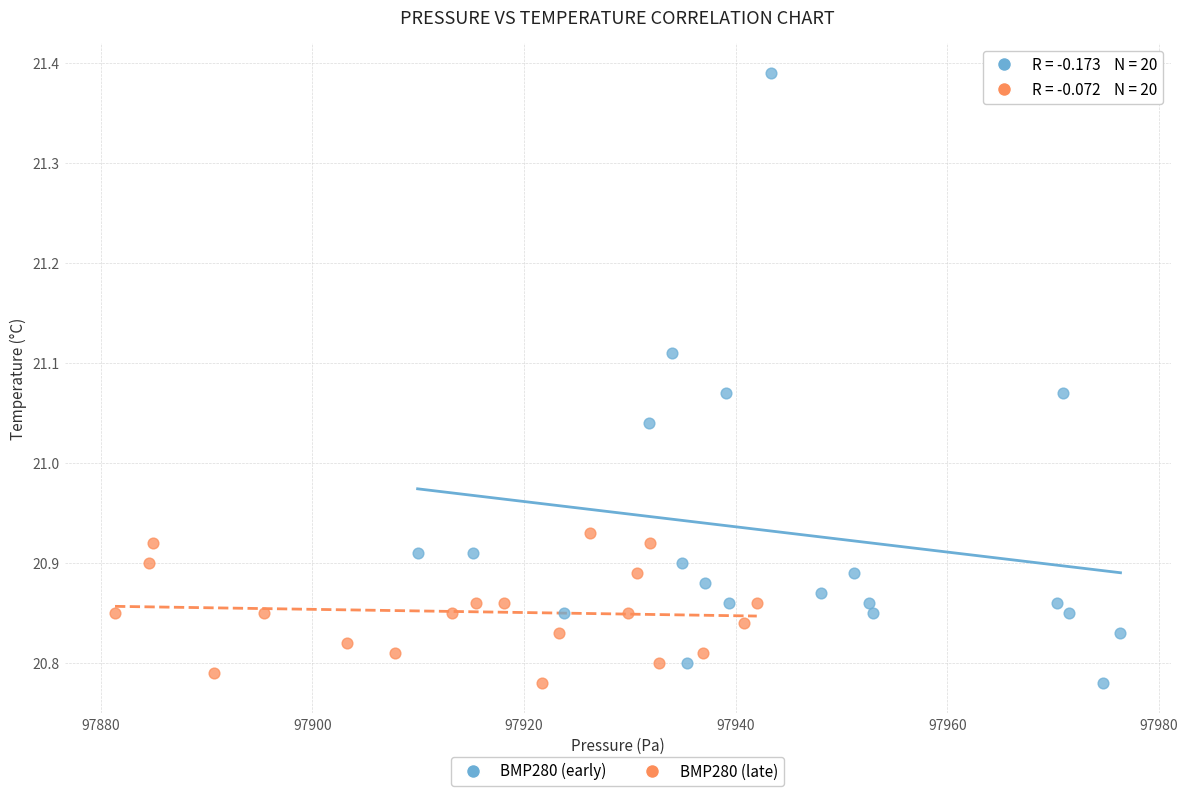

Which series has the largest Y range (max minus min)?

BMP280 (early)